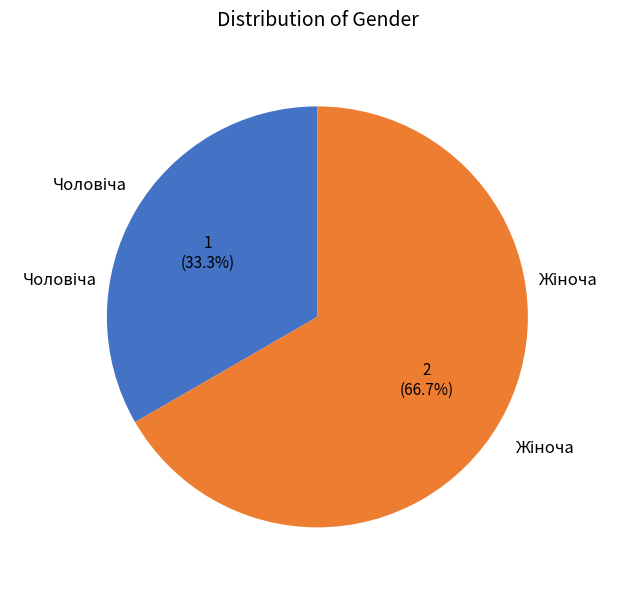

Is there a majority slice in this chart?

Yes